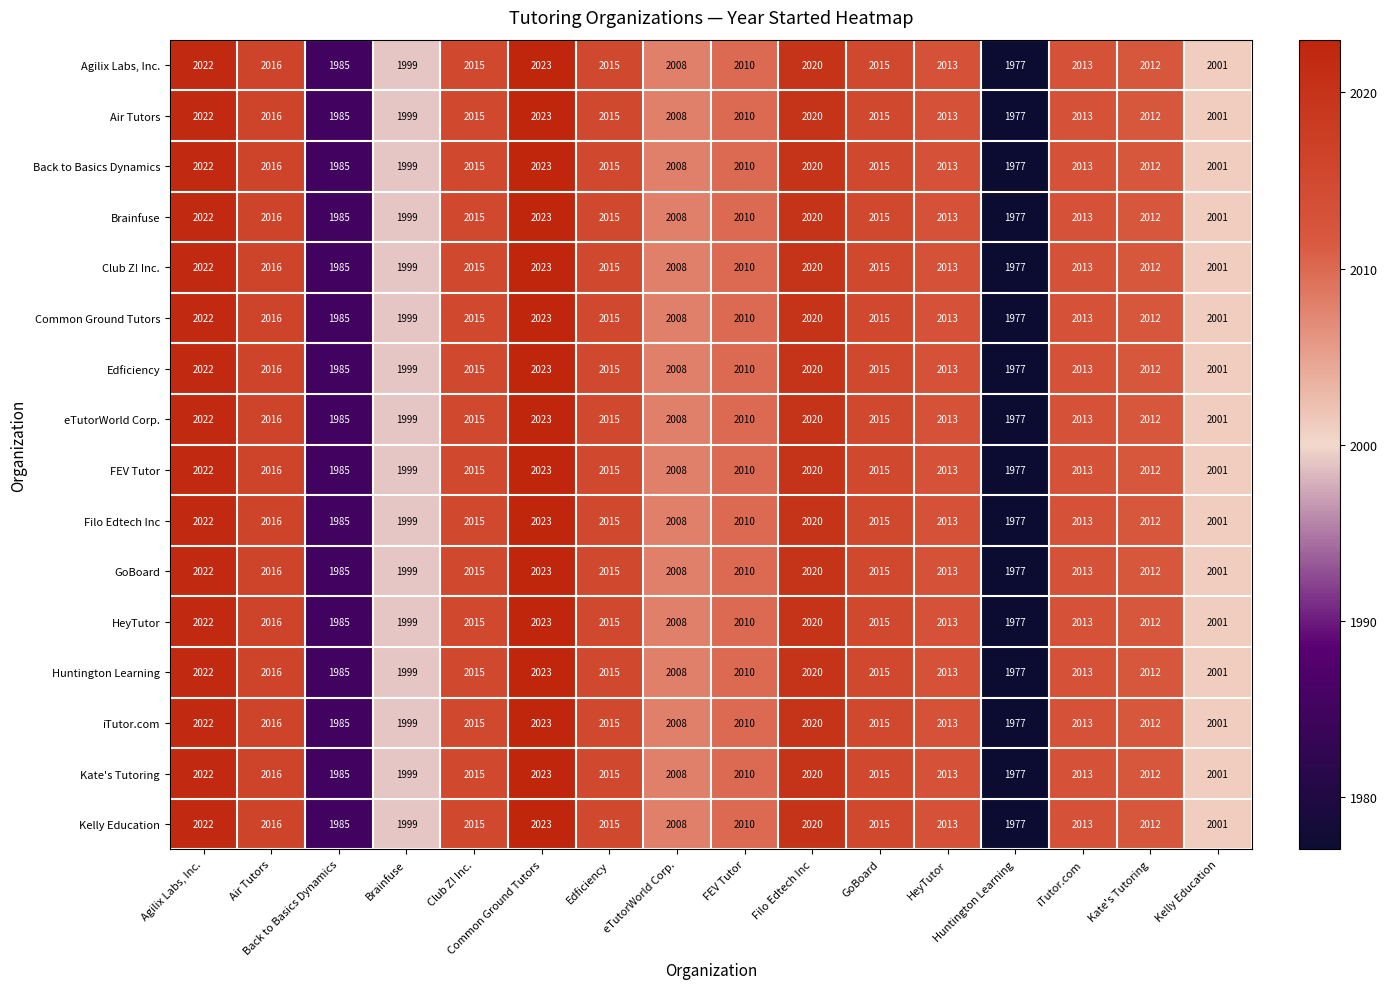

At how many categories does at least one series exceed 1991?

14